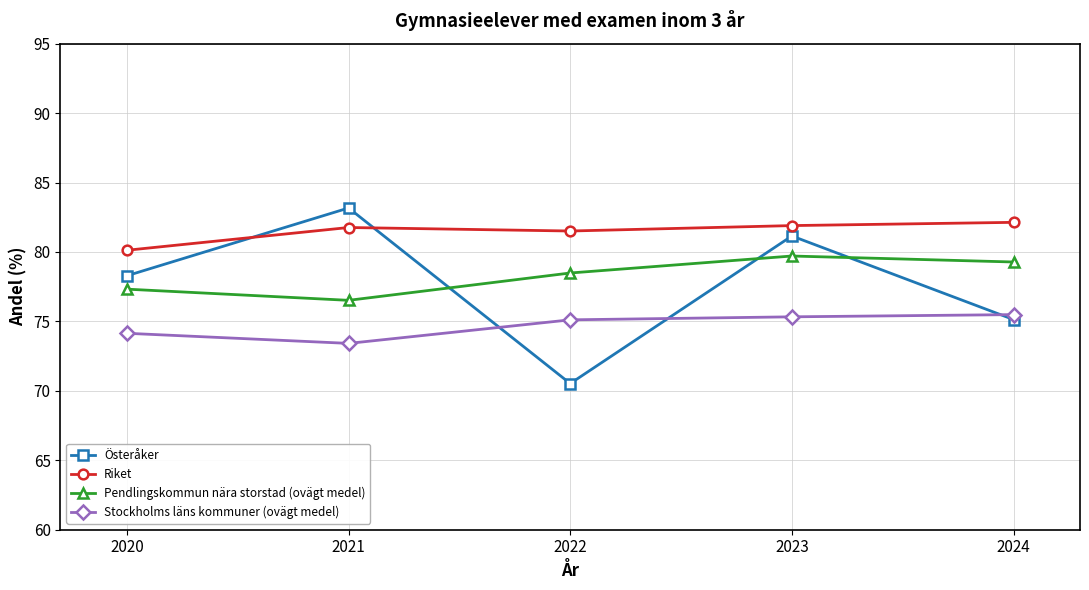

At which label is Österåker closest to 76?

2024